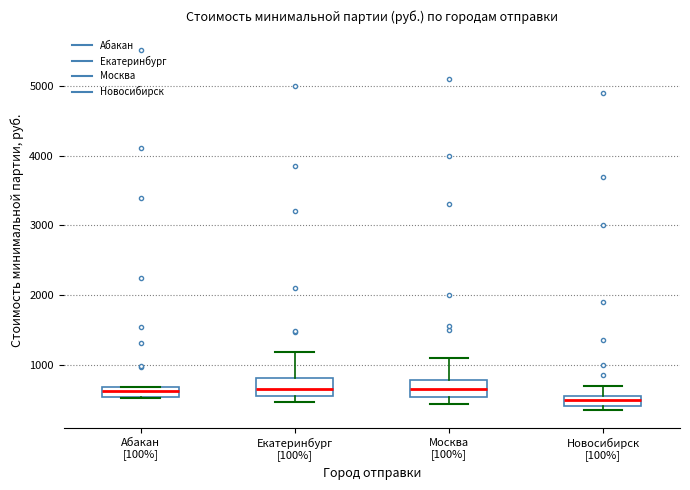

Where is the lower edge of the box for Новосибирск [100%] on the y-axis? The values are not printed on the chart, so give them approximately, as read against the axis.

400